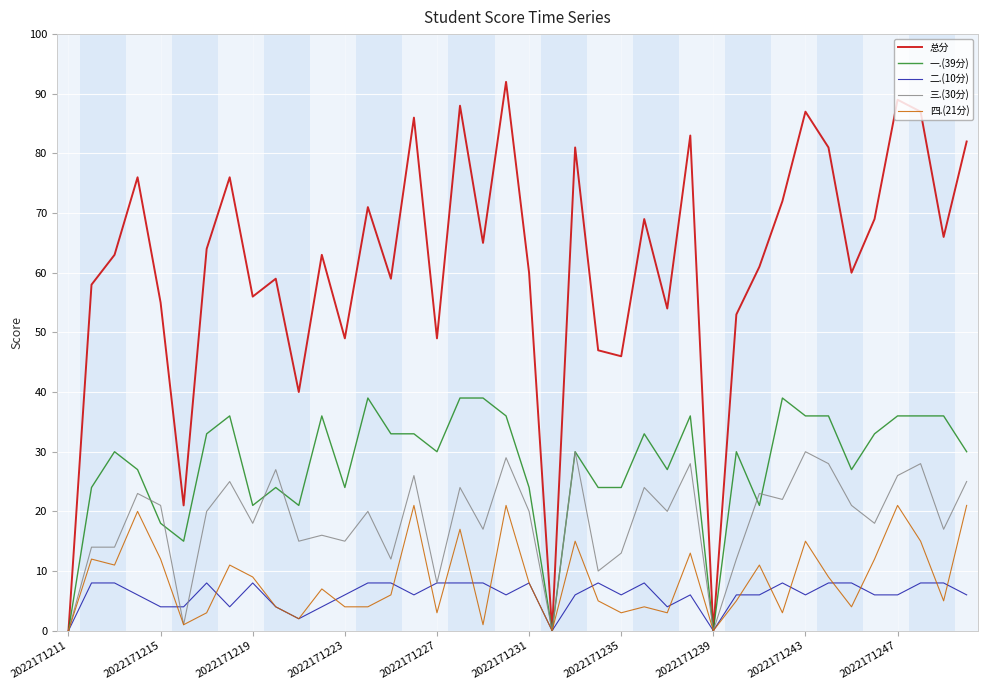

Which series has the largest total across all categories?

总分